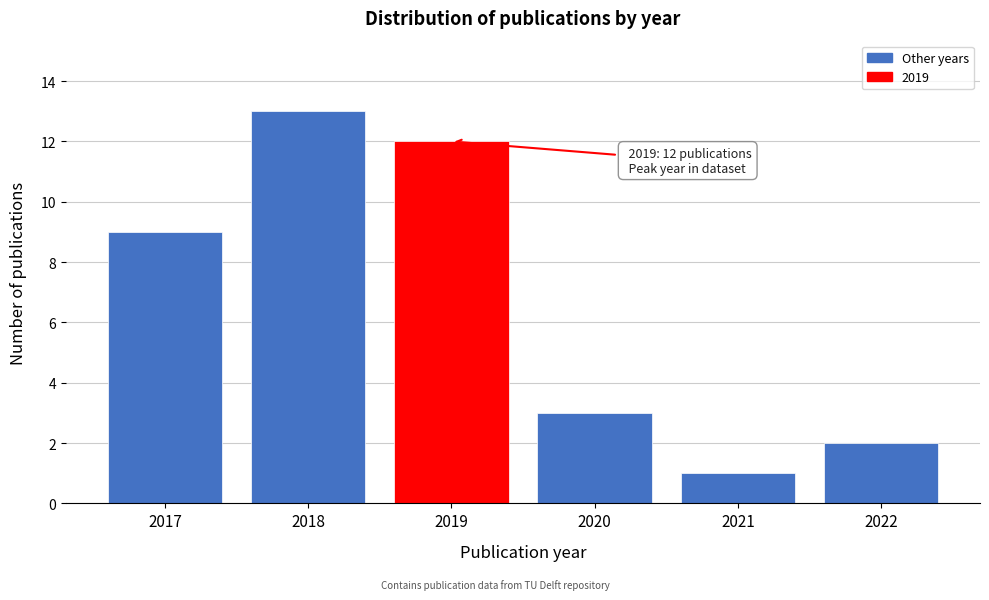

Reading left to right, transcribe all the data shown in this chart.

2017=9	2018=13	2019=12	2020=3	2021=1	2022=2